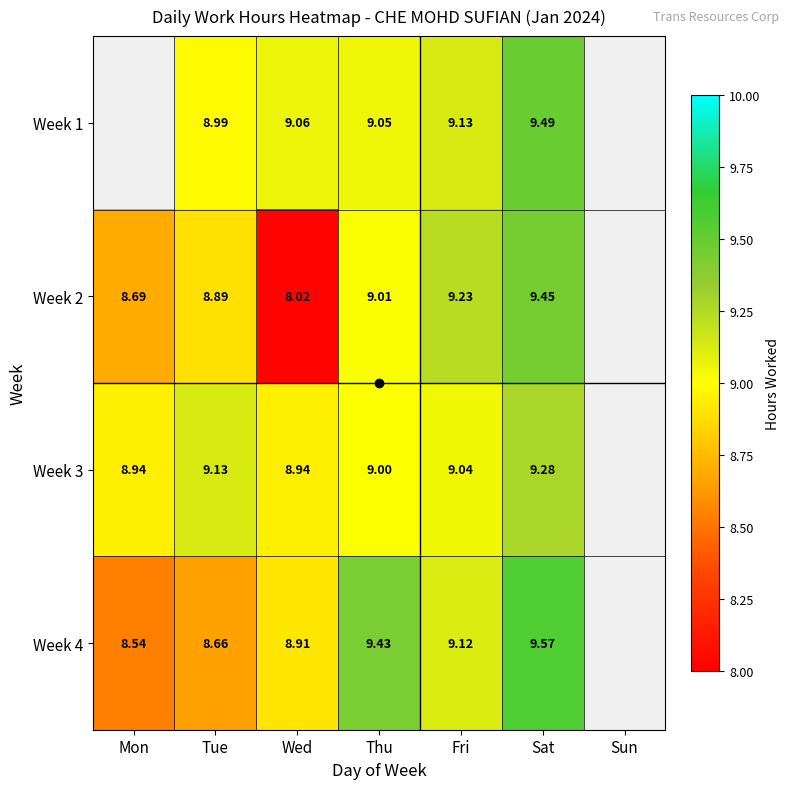

Which category has the highest value in the Week 4 series?

Sat